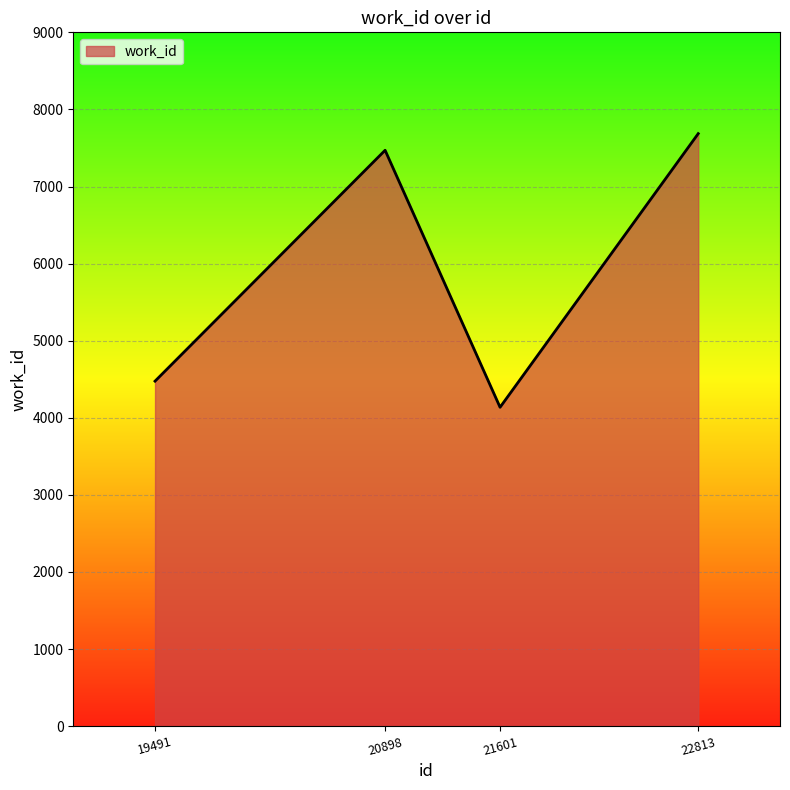

Count the number of categories in the chart.

4